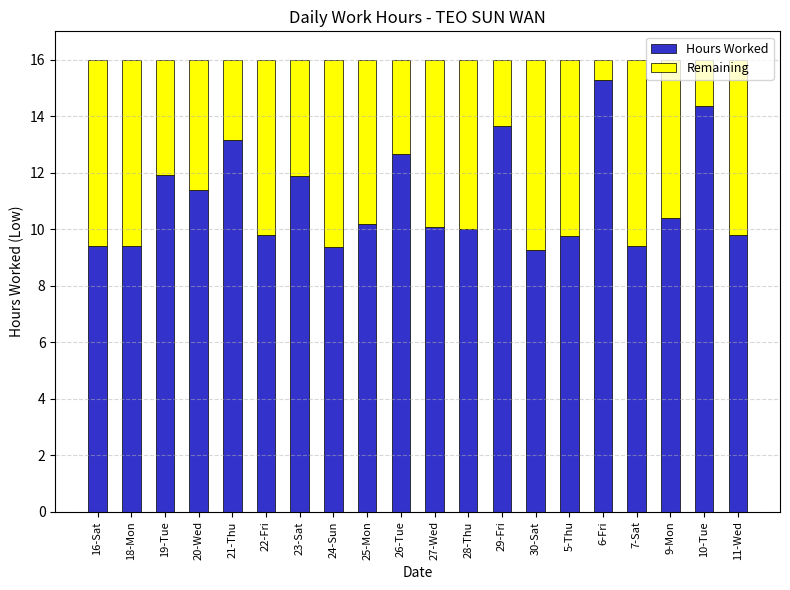

True or false: Hours Worked has a value of 9.8 at 11-Wed.

True